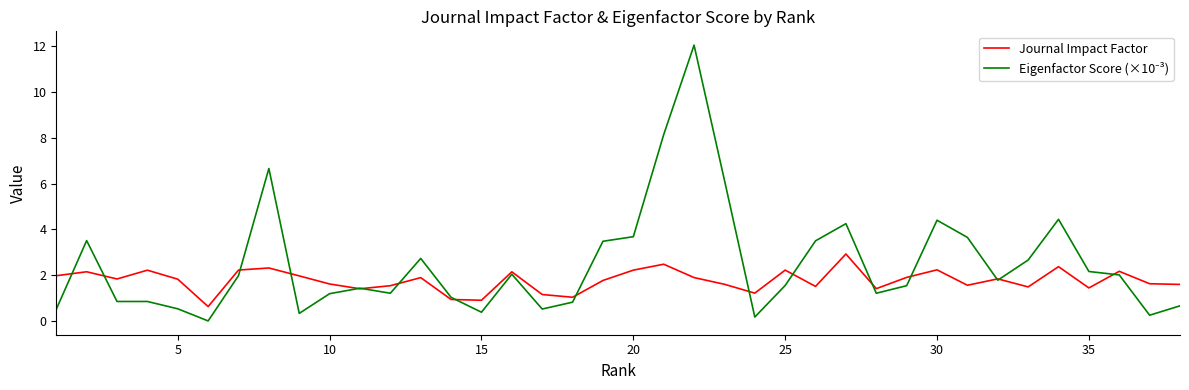

What is the greatest value displayed?

12.1